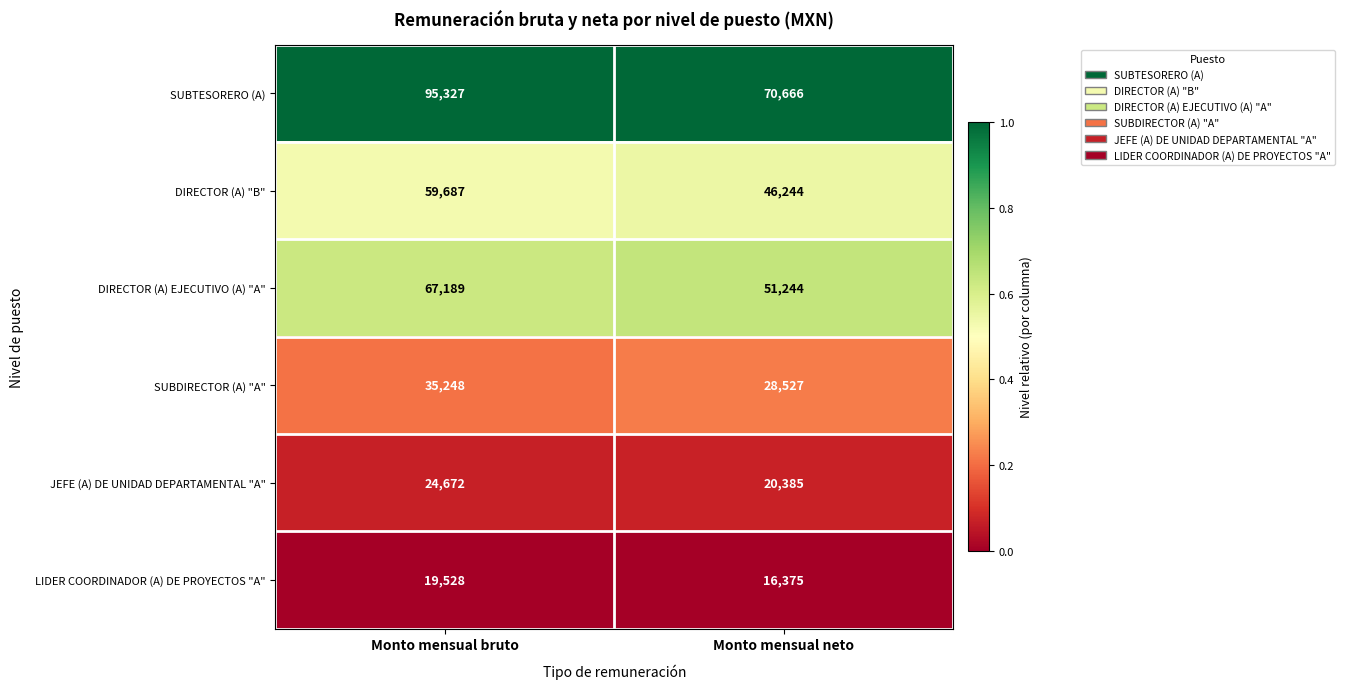

How many series are shown in this chart?

6